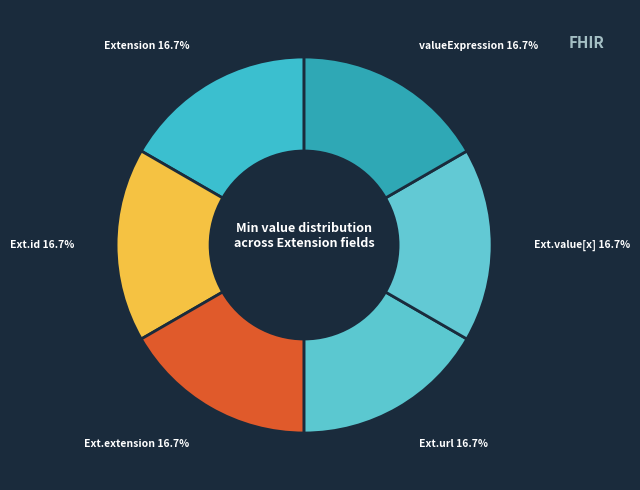

How many slices are in this pie chart?

6